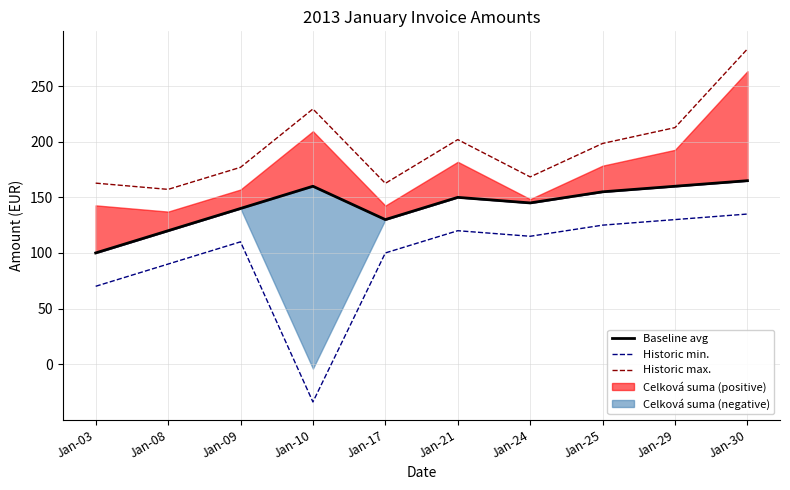

The value of Historic min. at Jan-08 is 127.2. True or false?

False